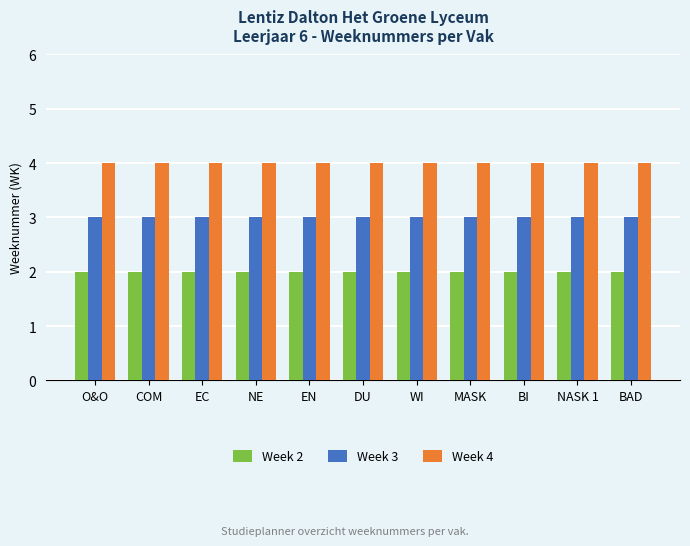

Reading left to right, what are all the values shown in this chart?

Week 2: O&O=2	COM=2	EC=2	NE=2	EN=2	DU=2	WI=2	MASK=2	BI=2	NASK 1=2	BAD=2
Week 3: O&O=3	COM=3	EC=3	NE=3	EN=3	DU=3	WI=3	MASK=3	BI=3	NASK 1=3	BAD=3
Week 4: O&O=4	COM=4	EC=4	NE=4	EN=4	DU=4	WI=4	MASK=4	BI=4	NASK 1=4	BAD=4